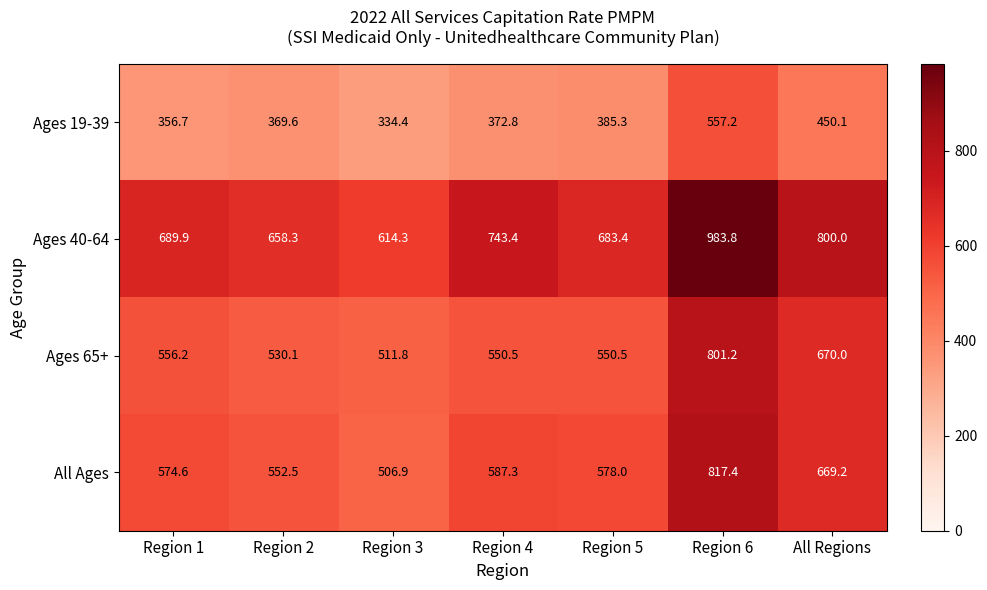

Reading right to left, list all the values displayed in this chart.

Ages 19-39: All Regions=450.1	Region 6=557.2	Region 5=385.3	Region 4=372.8	Region 3=334.4	Region 2=369.6	Region 1=356.7
Ages 40-64: All Regions=800.0	Region 6=983.8	Region 5=683.4	Region 4=743.4	Region 3=614.3	Region 2=658.3	Region 1=689.9
Ages 65+: All Regions=670.0	Region 6=801.2	Region 5=550.5	Region 4=550.5	Region 3=511.8	Region 2=530.1	Region 1=556.2
All Ages: All Regions=669.2	Region 6=817.4	Region 5=578.0	Region 4=587.3	Region 3=506.9	Region 2=552.5	Region 1=574.6